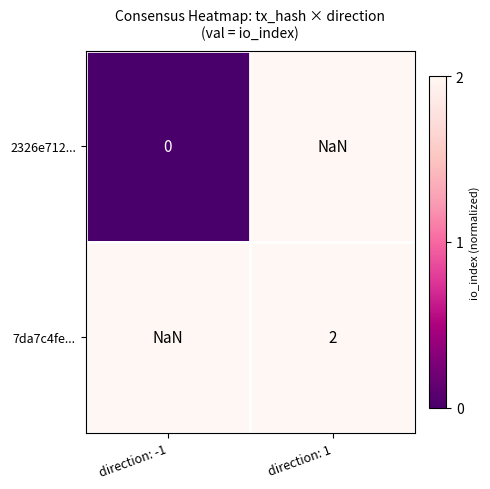

Is the value of 7da7c4fe... at direction: -1 greater than the value of 2326e712... at direction: -1?

No